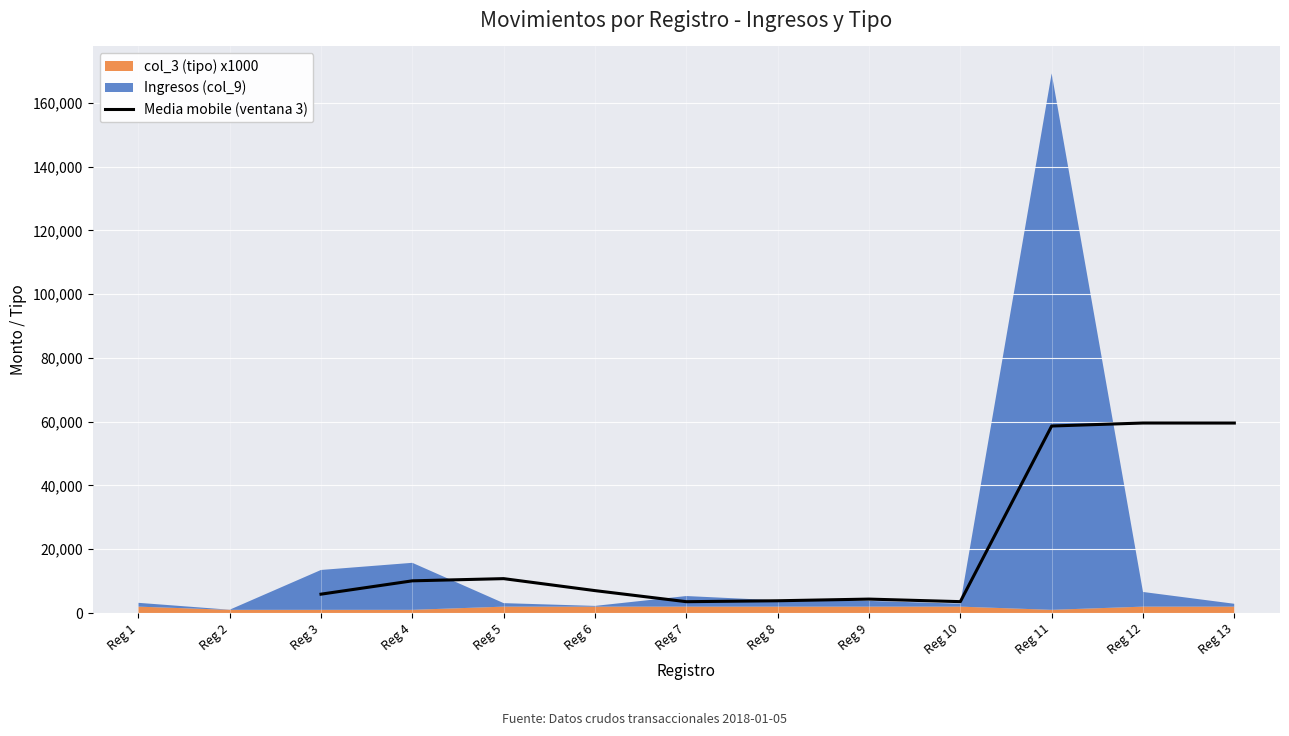

What is the highest value of the Media mobile (ventana 3) series?

59577.1